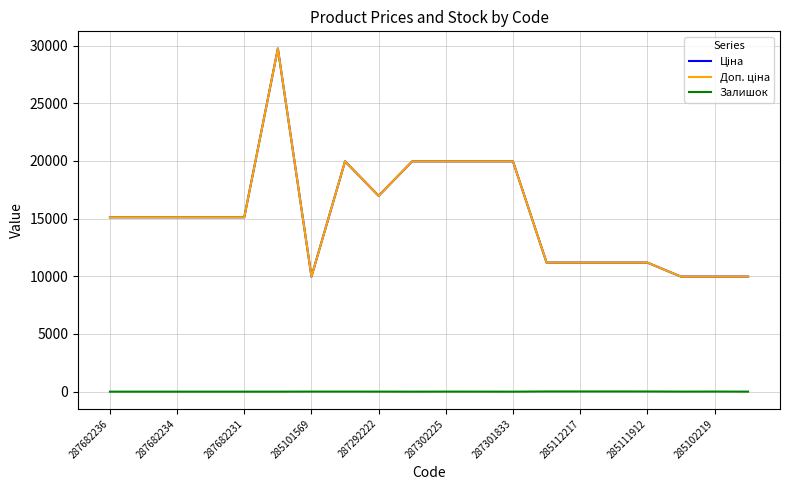

Does the chart display data point markers on the line(s)?

No